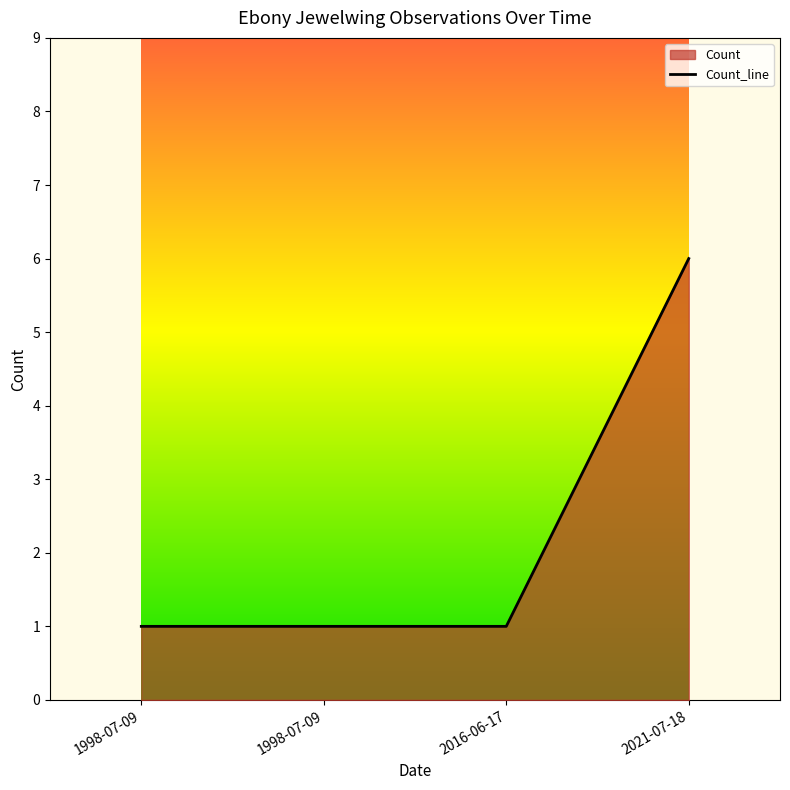

The chart shows a value of 1 at 1998-07-09. True or false?

True